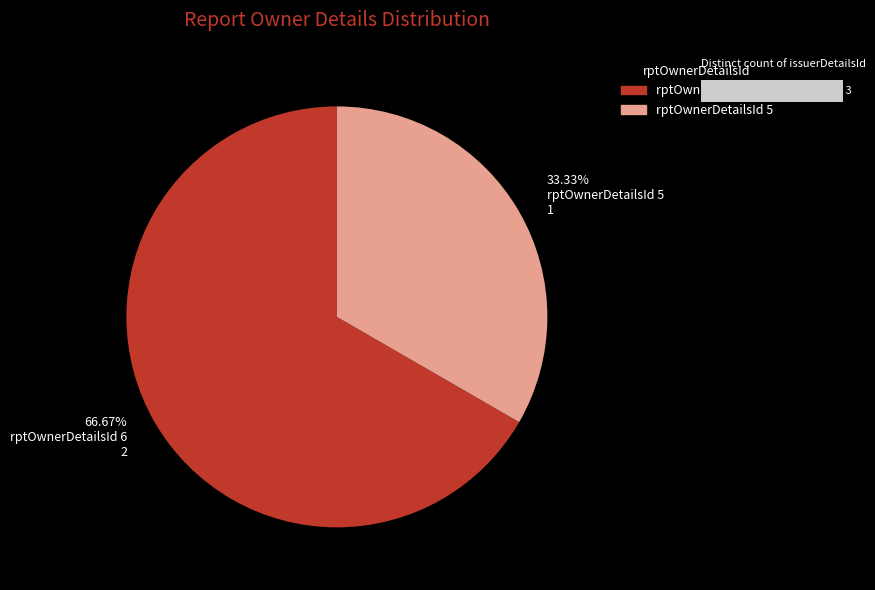

The 6 slice represents 67% of the pie. True or false?

True